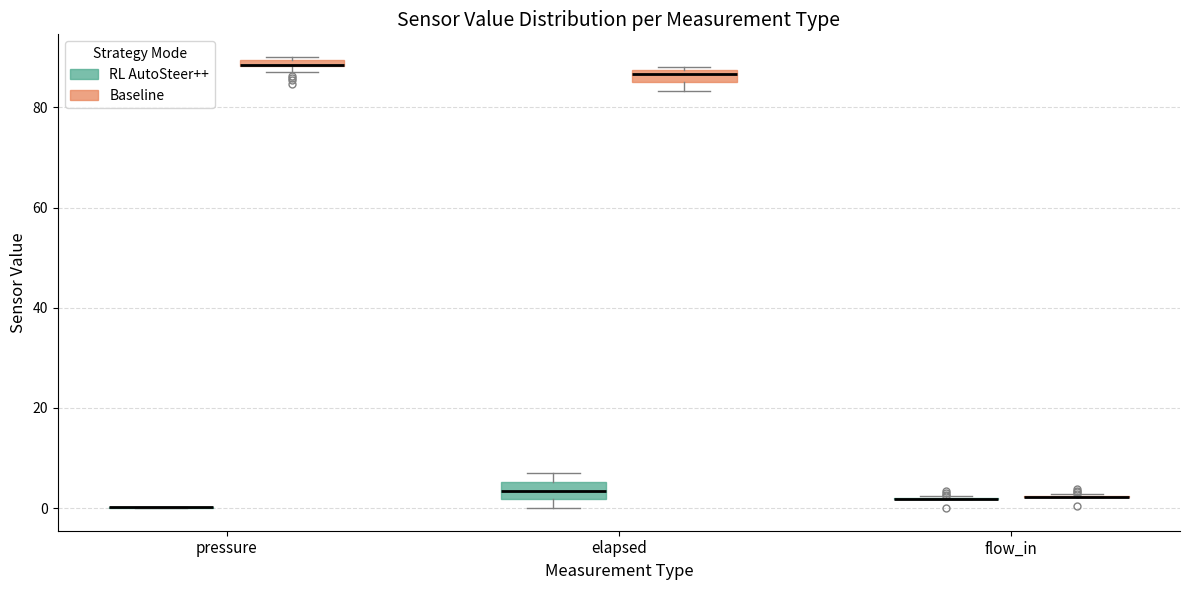

Where is the lower edge of the box for elapsed (RL AutoSteer++) on the y-axis? The values are not printed on the chart, so give them approximately, as read against the axis.

2